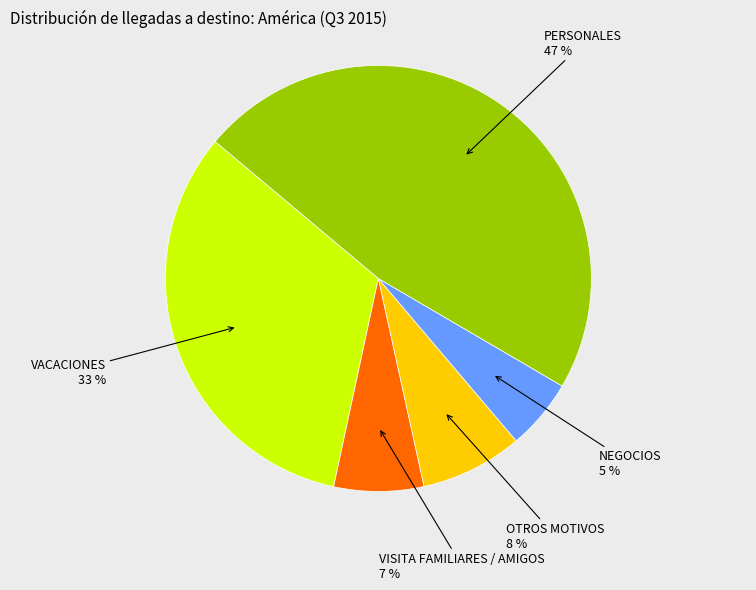

Count the number of slices in the pie.

5